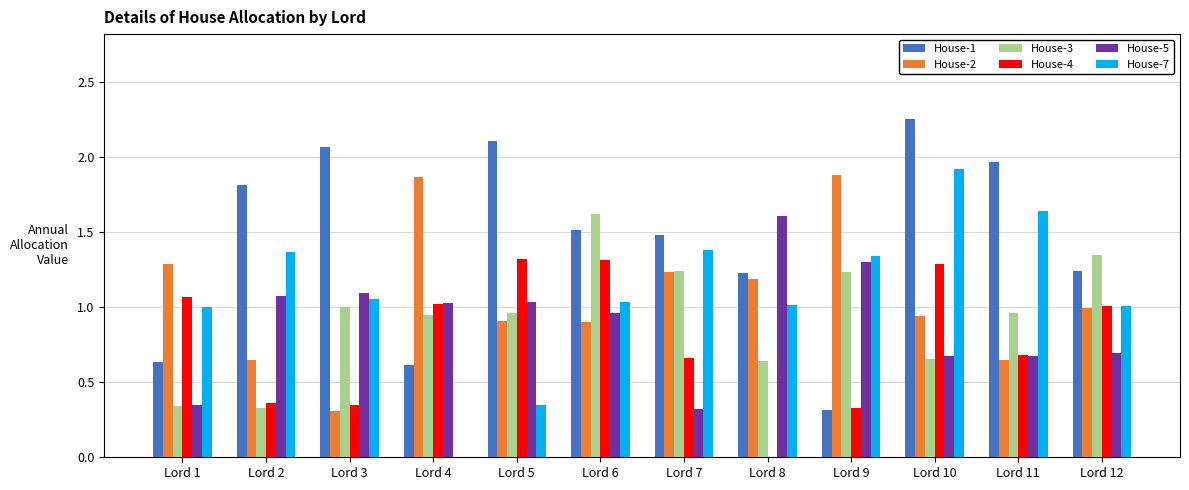

How many groups of bars are there?

12